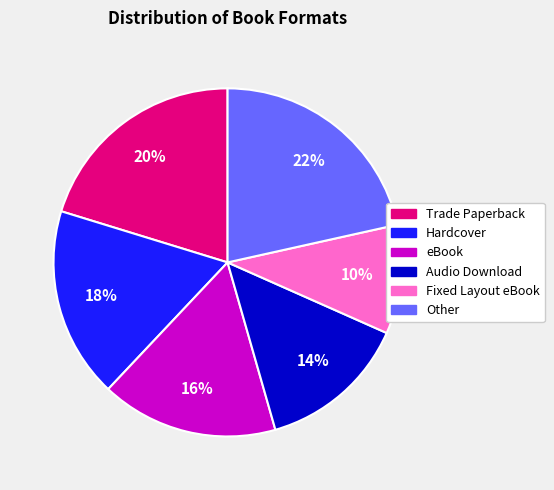

Count the number of slices in the pie.

6